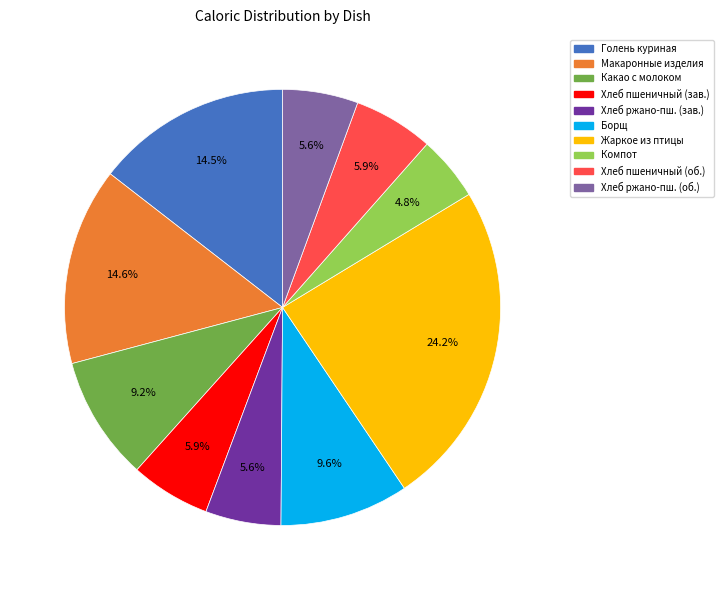

Is there any slice that represents more than half of the pie?

No